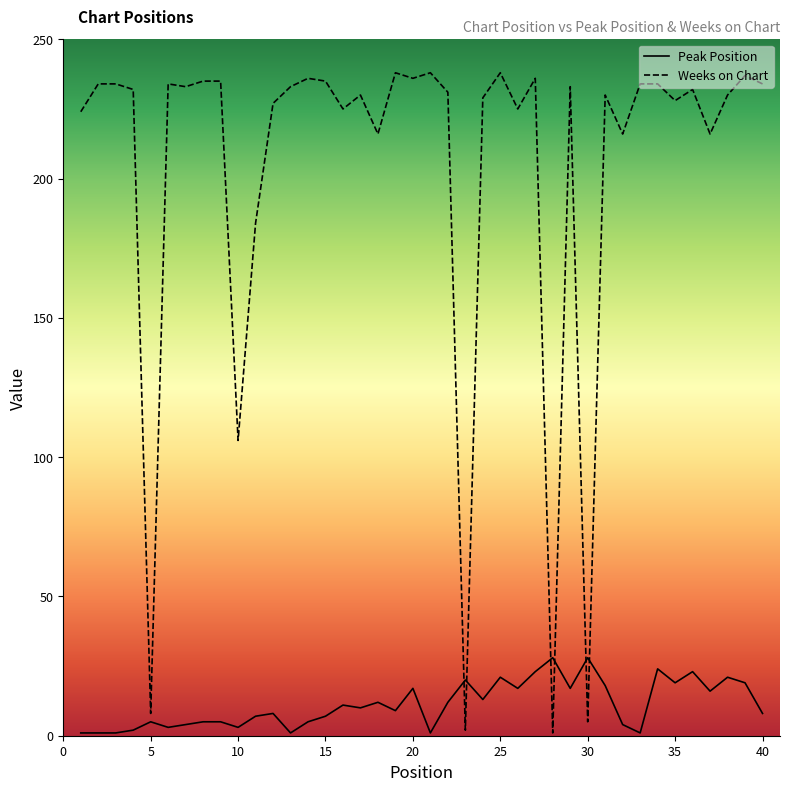

What is the difference between the maximum and minimum values in the Weeks on Chart series?

237